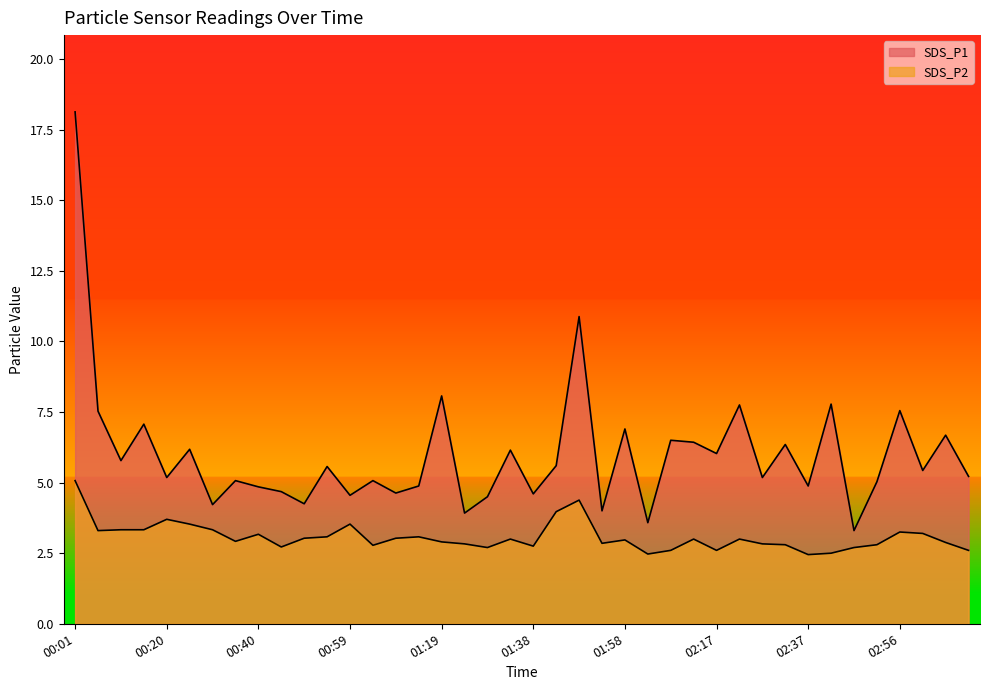

The value of SDS_P1 at 02:17 is 1.9. True or false?

False